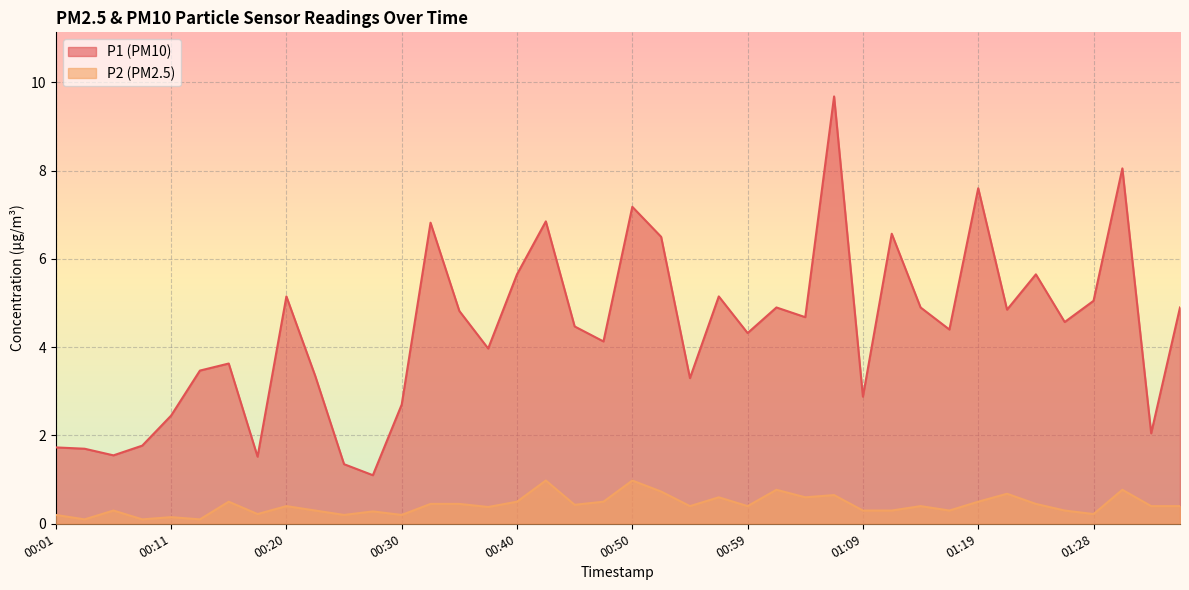

What is the sum of the P1 values at 00:20 and 00:59?

9.5